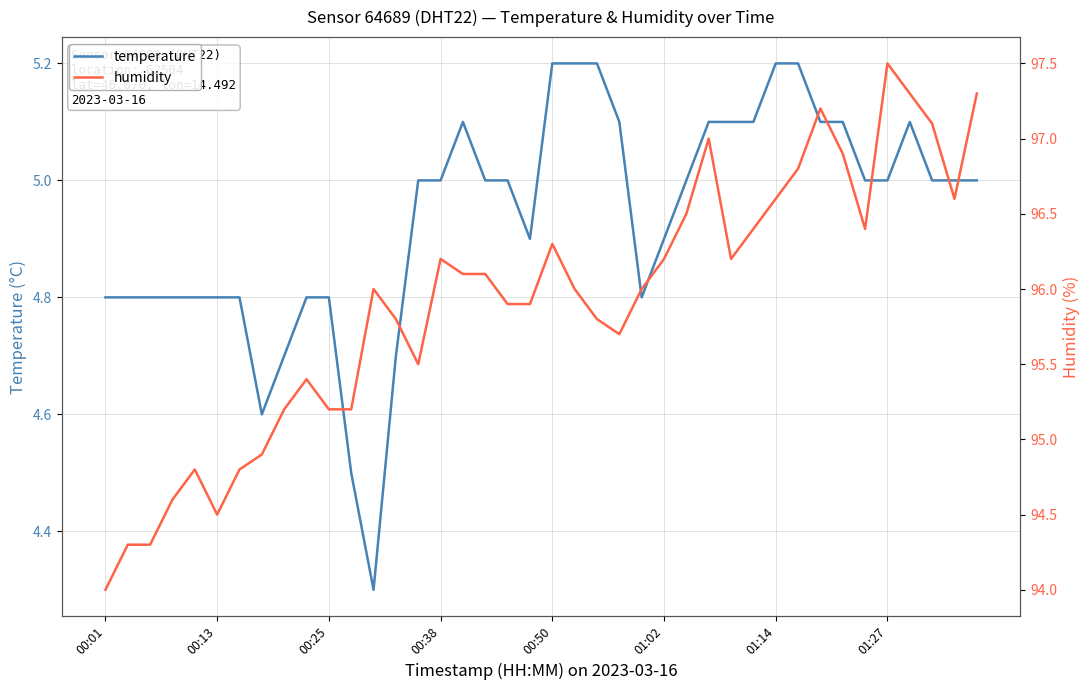

At which label does temperature first exceed 5?

16